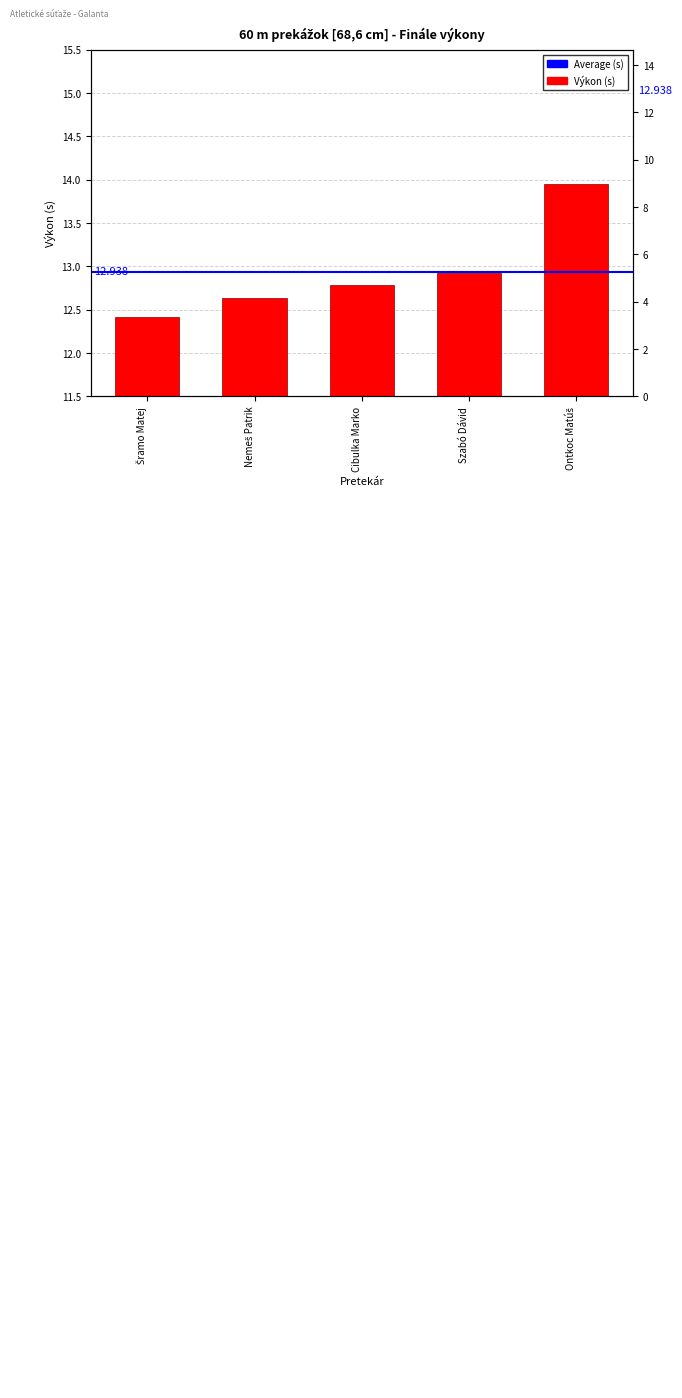

How many data points does each series have?

5